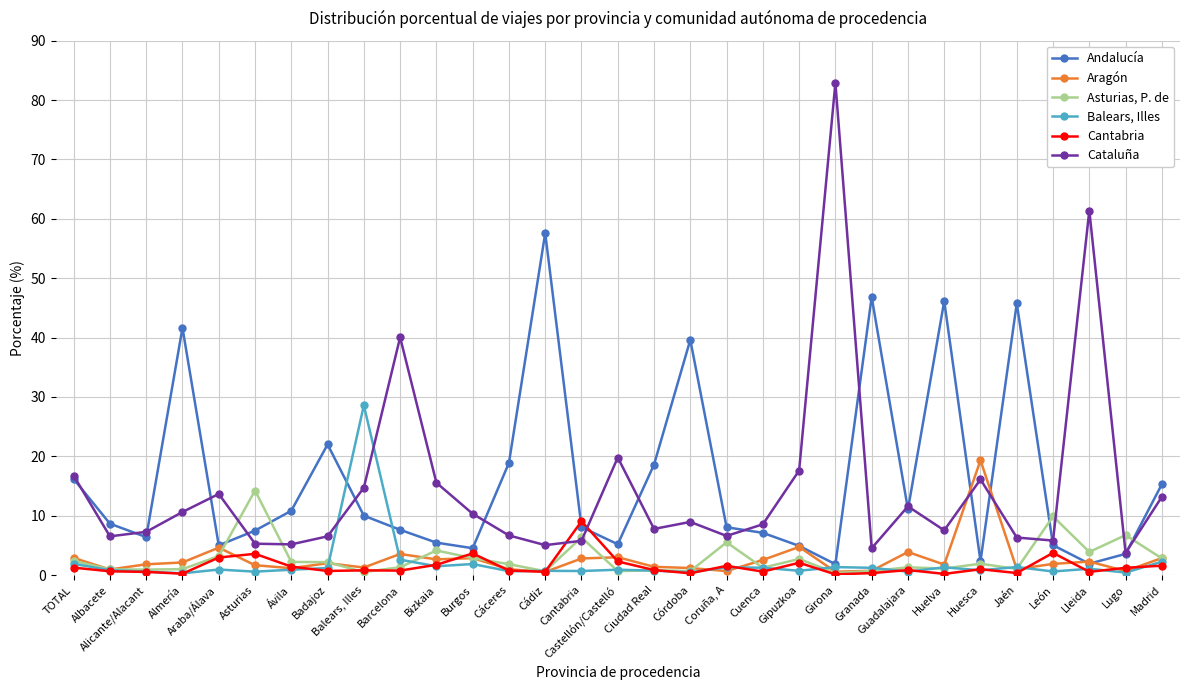

What is the difference between the maximum and minimum values in the Asturias, P. de series?

13.9